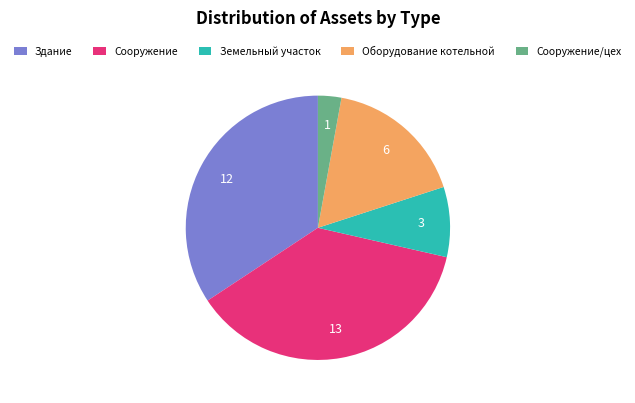

Does Сооружение represent more than half of the total?

No